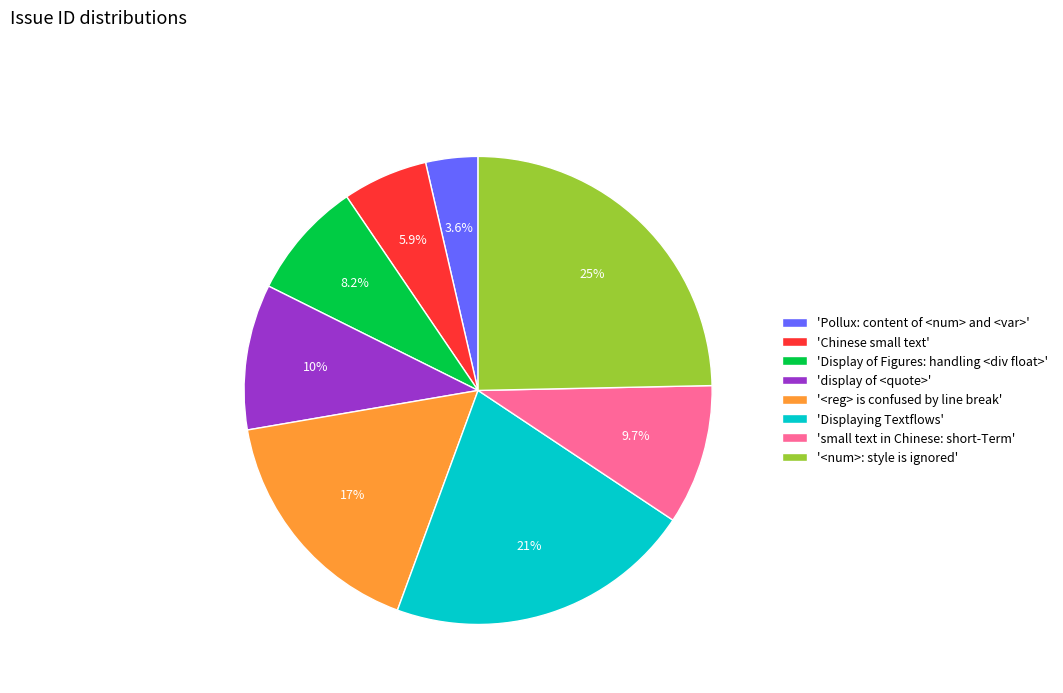

What percentage is NOT represented by '<reg> is confused by line break'?

83.3%